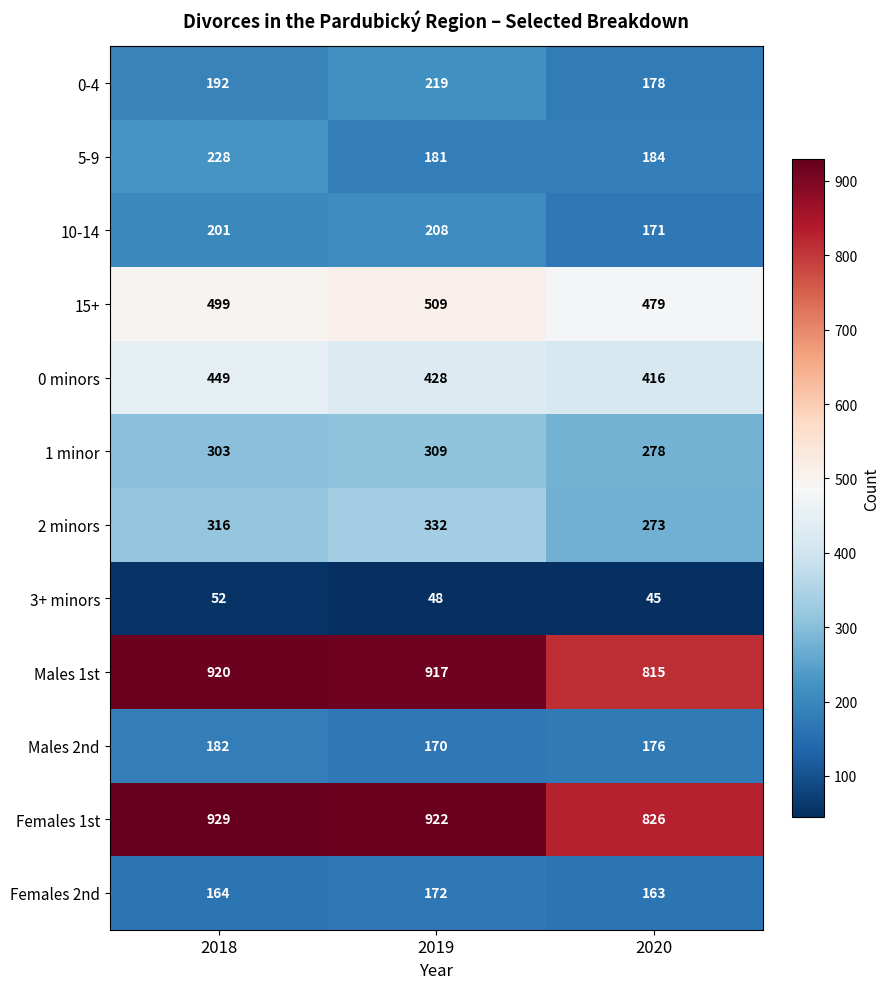

How many data points in 0-4 are less than 192?

1